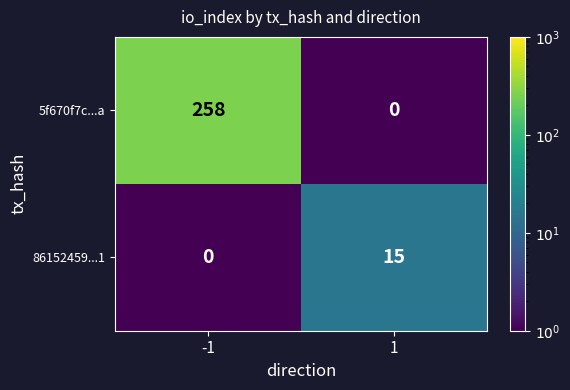

Is the value of 5f670f7c...a at -1 greater than the value of 86152459...1 at 1?

Yes